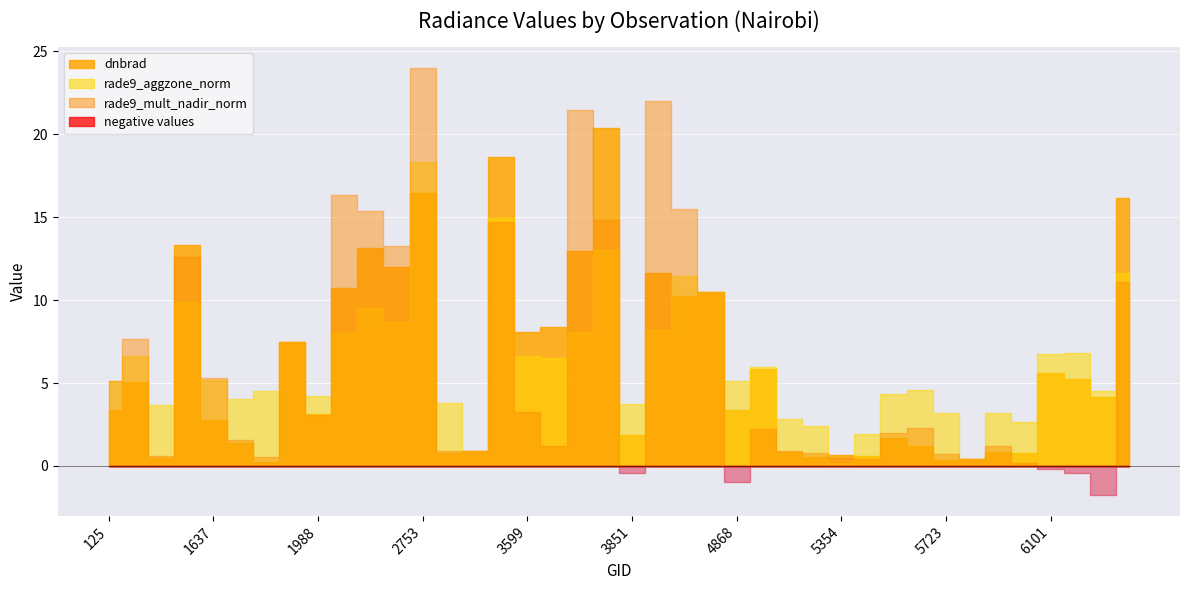

Which label corresponds to the largest value in the chart?

2753